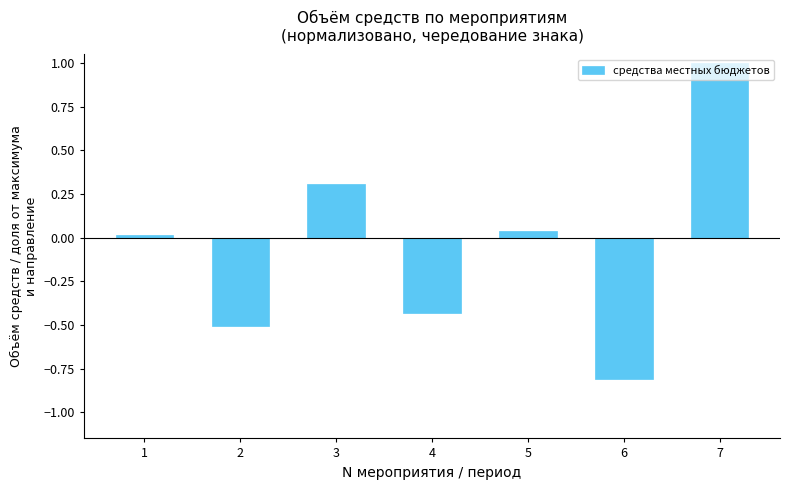

Rank the categories by value from highest to lowest.

7, 3, 5, 1, 4, 2, 6